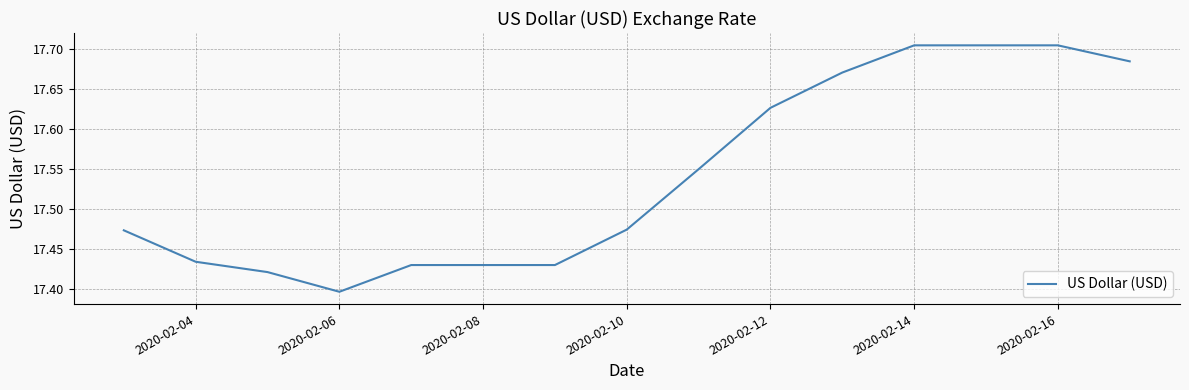

How many lines are shown in the chart?

1